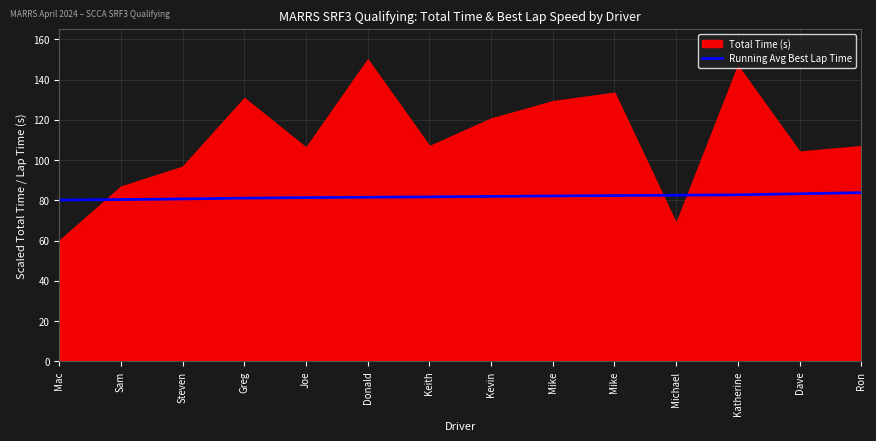

Between Keith and Dave, which is larger?

Dave